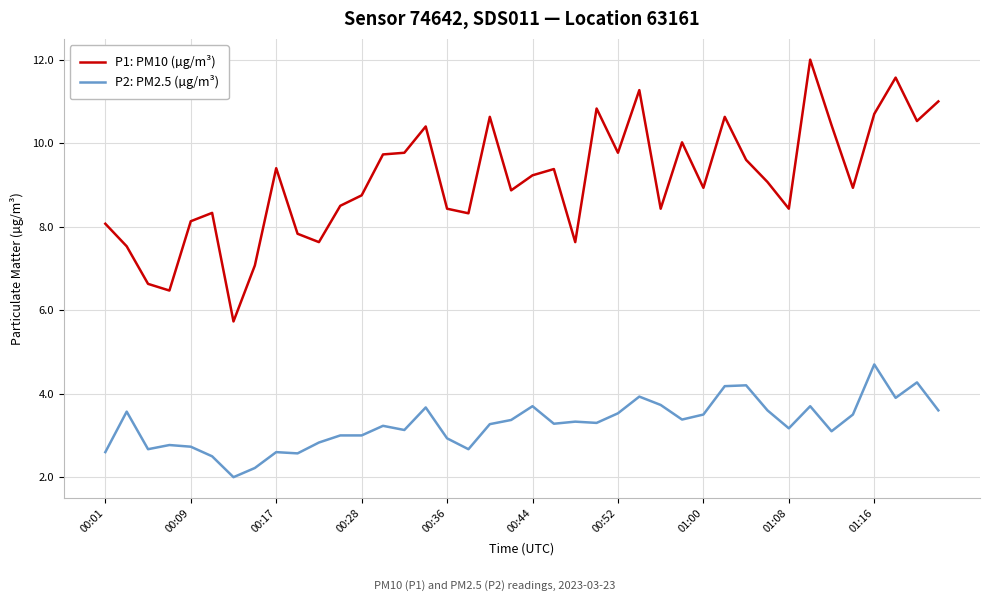

Which series has the largest total across all categories?

P1: PM10 (µg/m³)